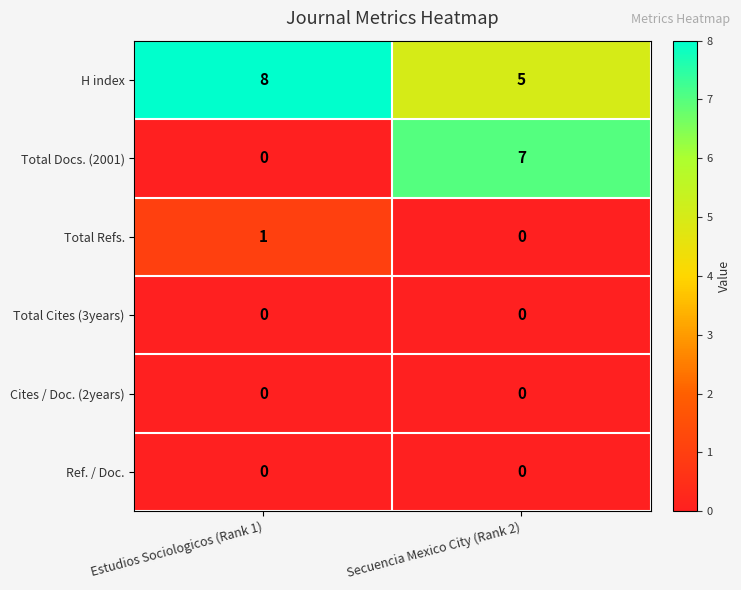

Which series has the widest spread of values?

Total Docs. (2001)